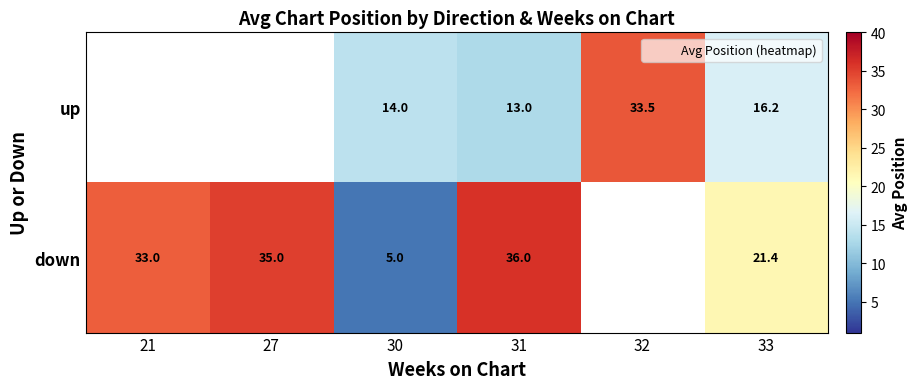

What is the smallest value displayed?

5.0